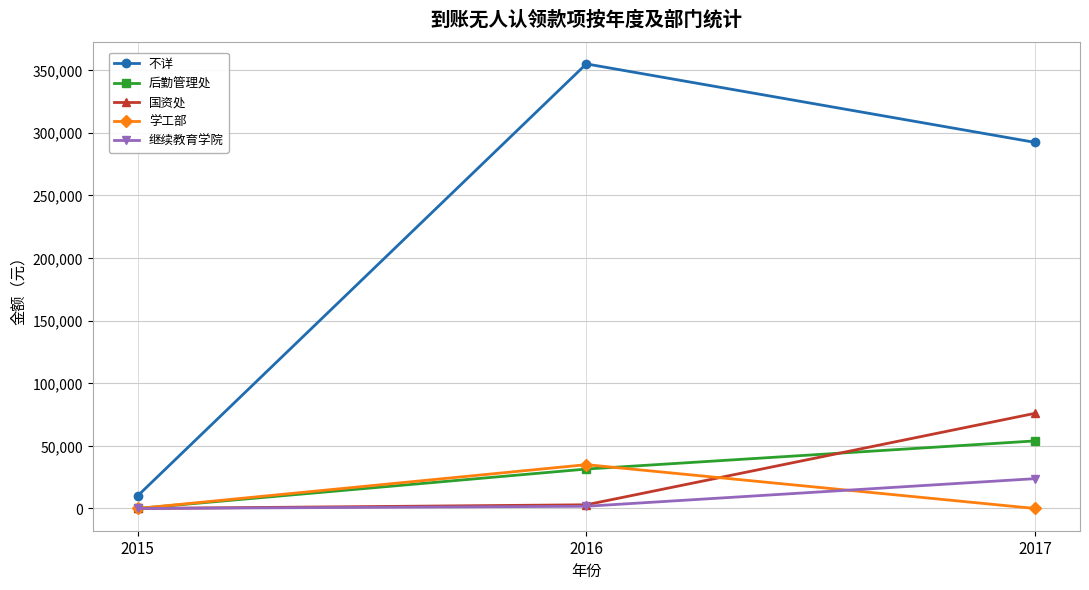

How many lines are shown in the chart?

5